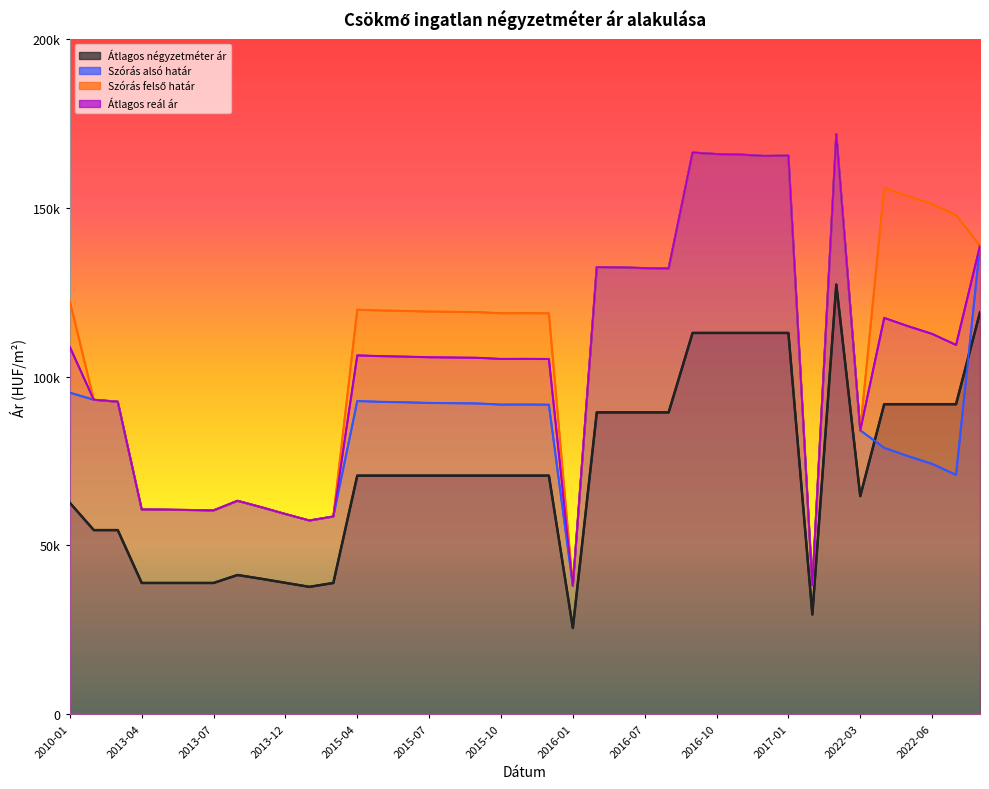

At which category does the chart reach its minimum across all series?

2016-01